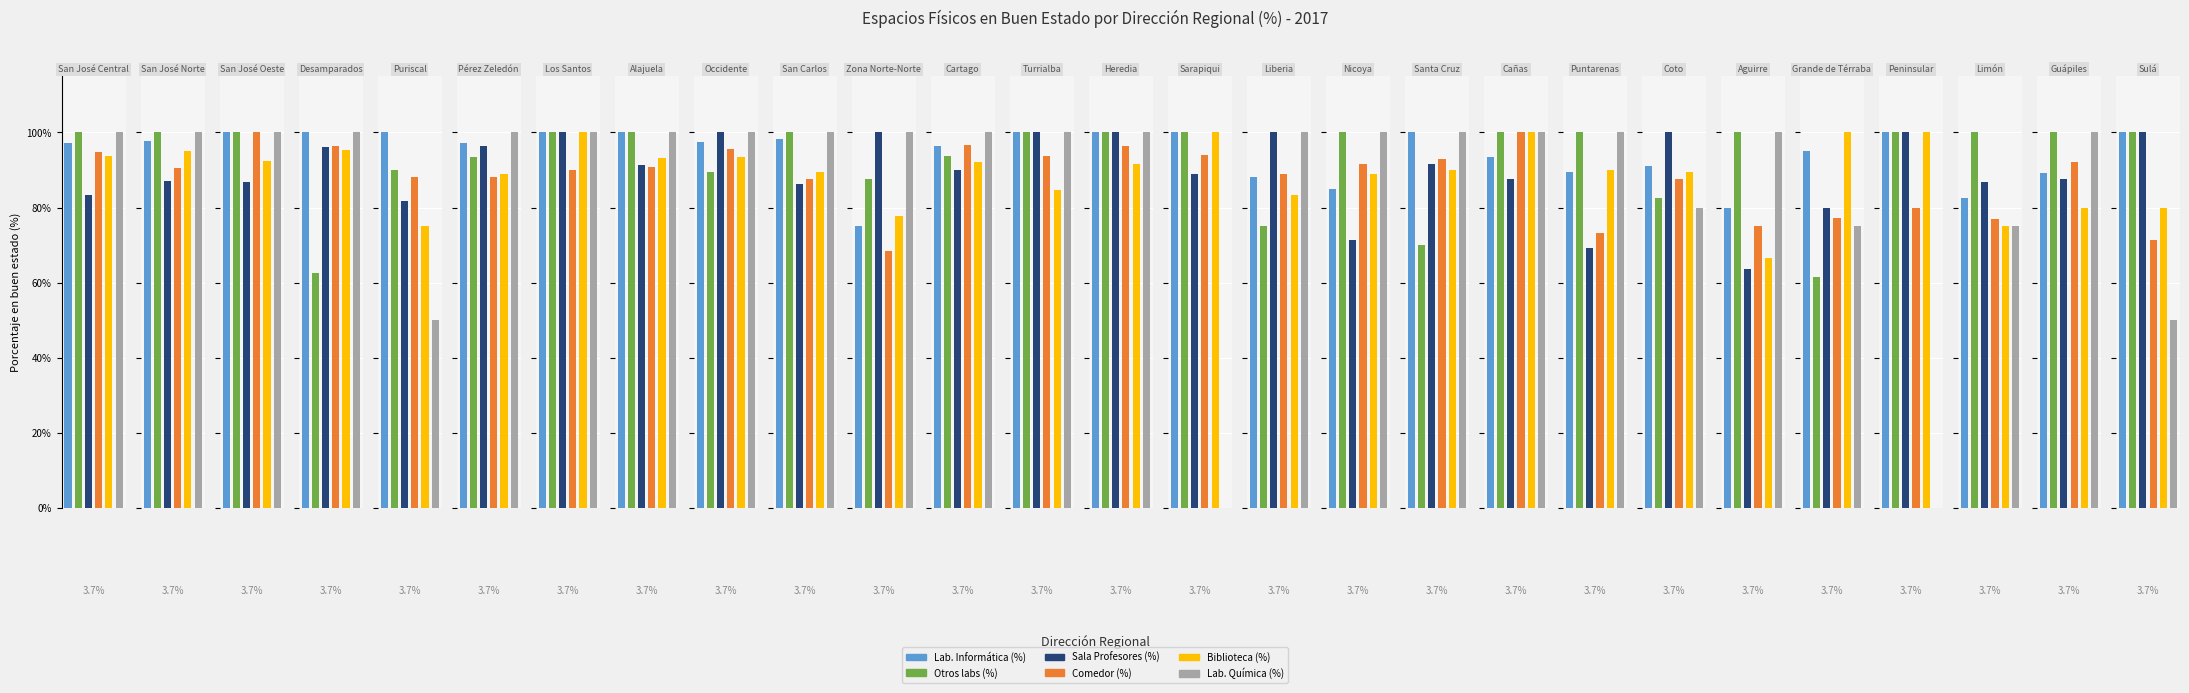

At Coto, list the series in order from largest to smallest.

Sala Profesores (%), Lab. Informática (%), Biblioteca (%), Comedor (%), Otros labs (%), Lab. Química (%)